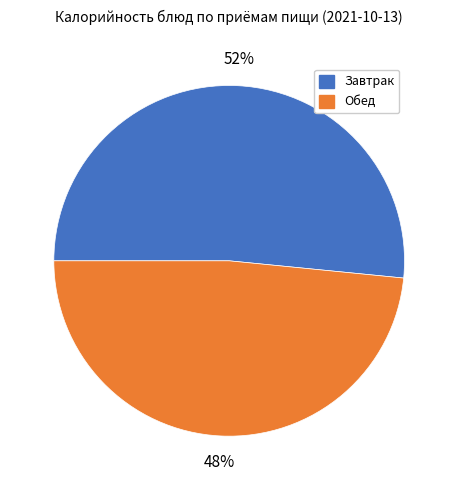

Approximately how many times larger is the value at Завтрак compared to Обед?

1.1